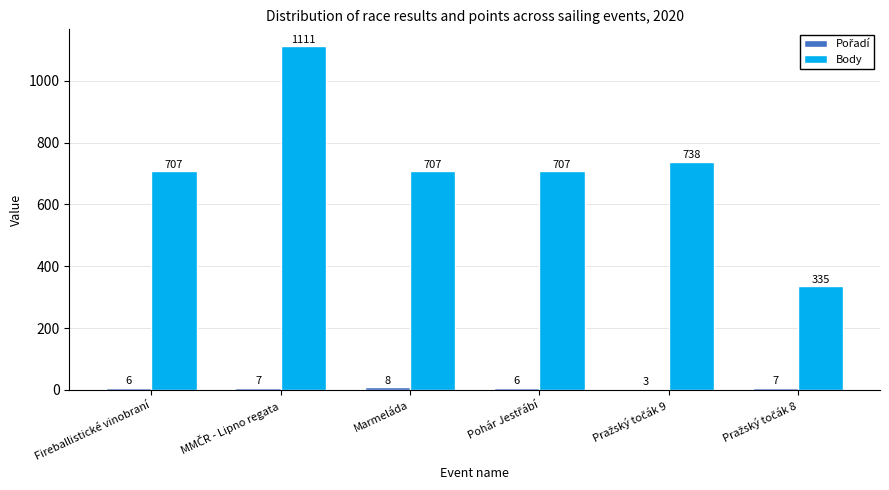

Which series has the largest total across all categories?

Body